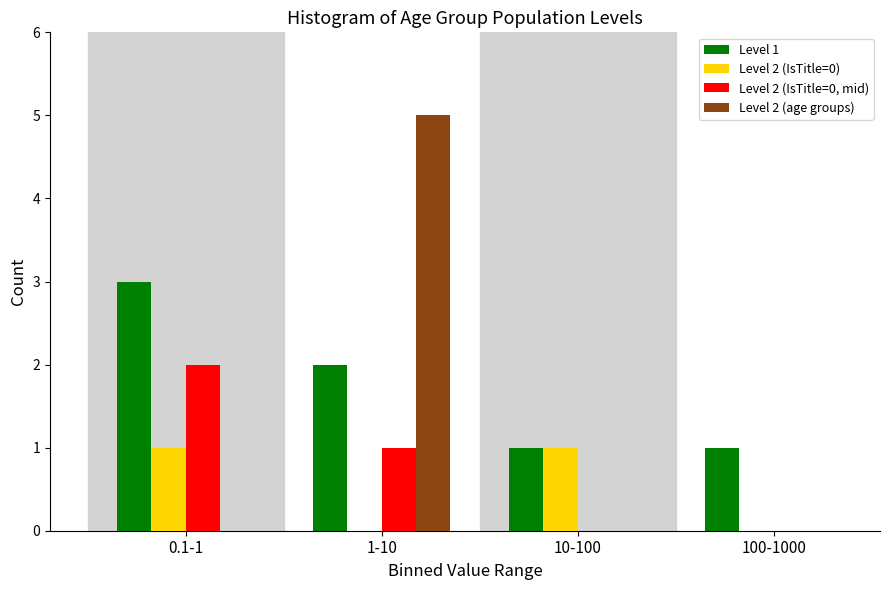

Reading right to left, extract all data points from this chart.

Level 1: 1	1	2	3
Level 2 (IsTitle=0): 0	1	0	1
Level 2 (IsTitle=0, mid): 0	0	1	2
Level 2 (age groups): 0	0	5	0